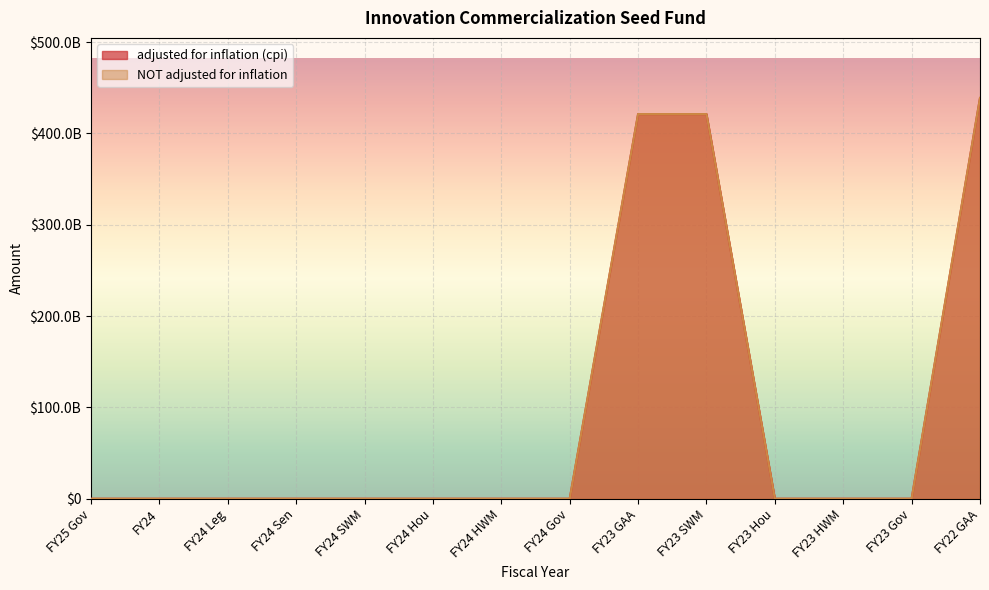

Which has a higher value, FY24 Leg or FY24 SWM?

FY24 Leg